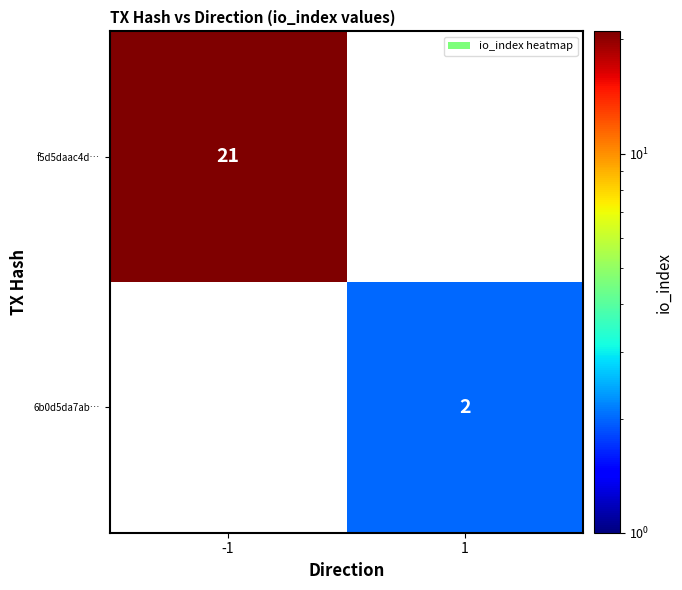

Count the number of data series in this chart.

2